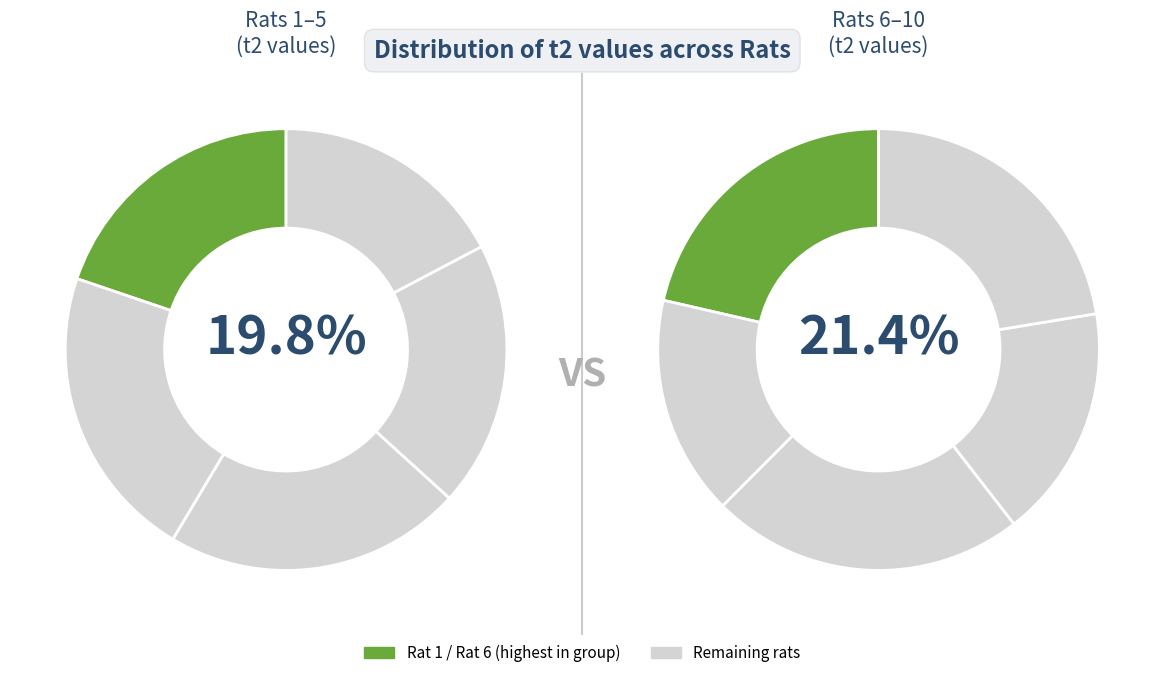

Combined, what portion of the pie is Rat 2 and Rat 9?

19.5%